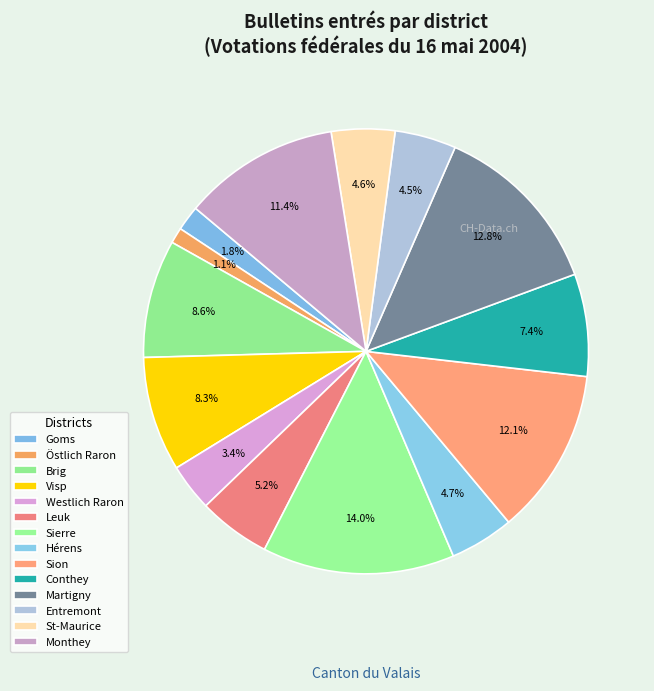

How many slices are in this pie chart?

14